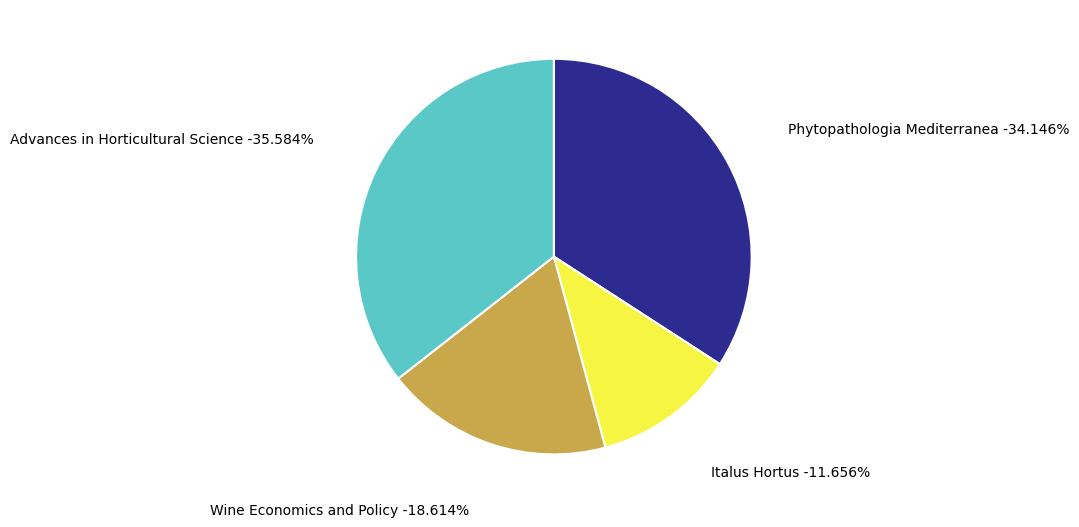

Is Phytopathologia Mediterranea the majority of the pie?

No